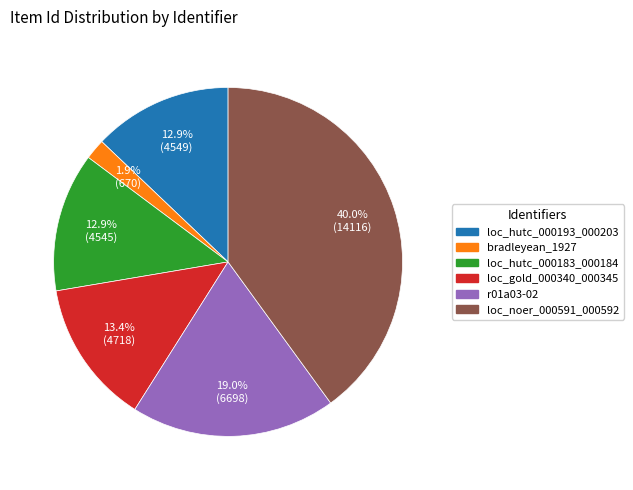

Is there any slice that represents more than half of the pie?

No